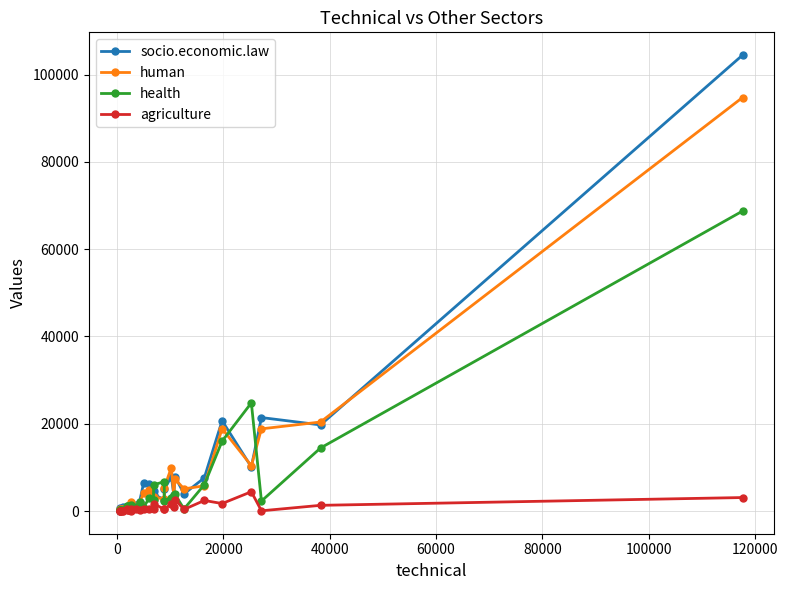

List the series in order of their peak value, highest first.

socio.economic.law, human, health, agriculture